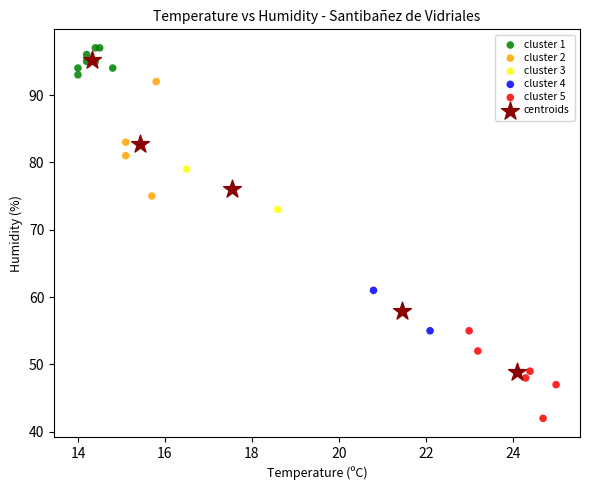

Which series reaches the minimum Y coordinate?

cluster 5